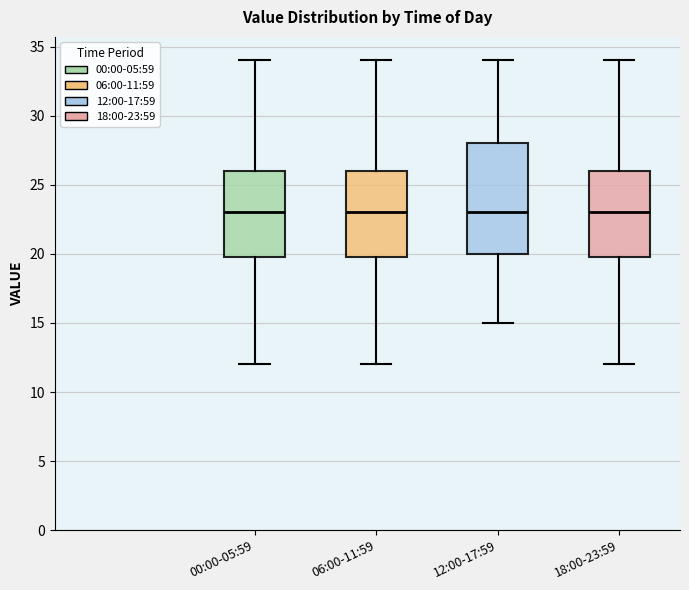

Which box is the tallest, from its lower edge to its upper edge?

12:00-17:59